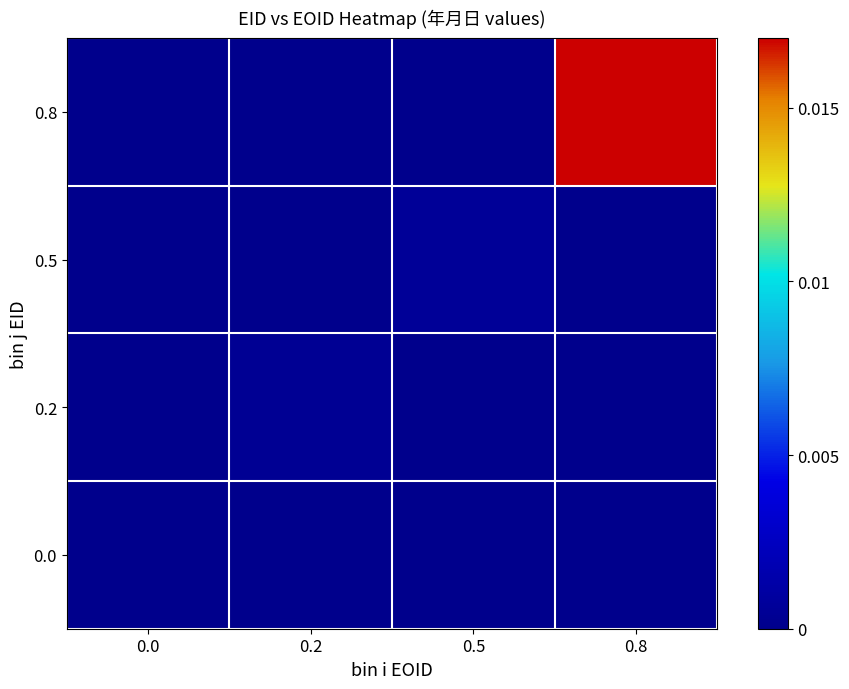

Which series has the largest range (max minus min)?

0.8